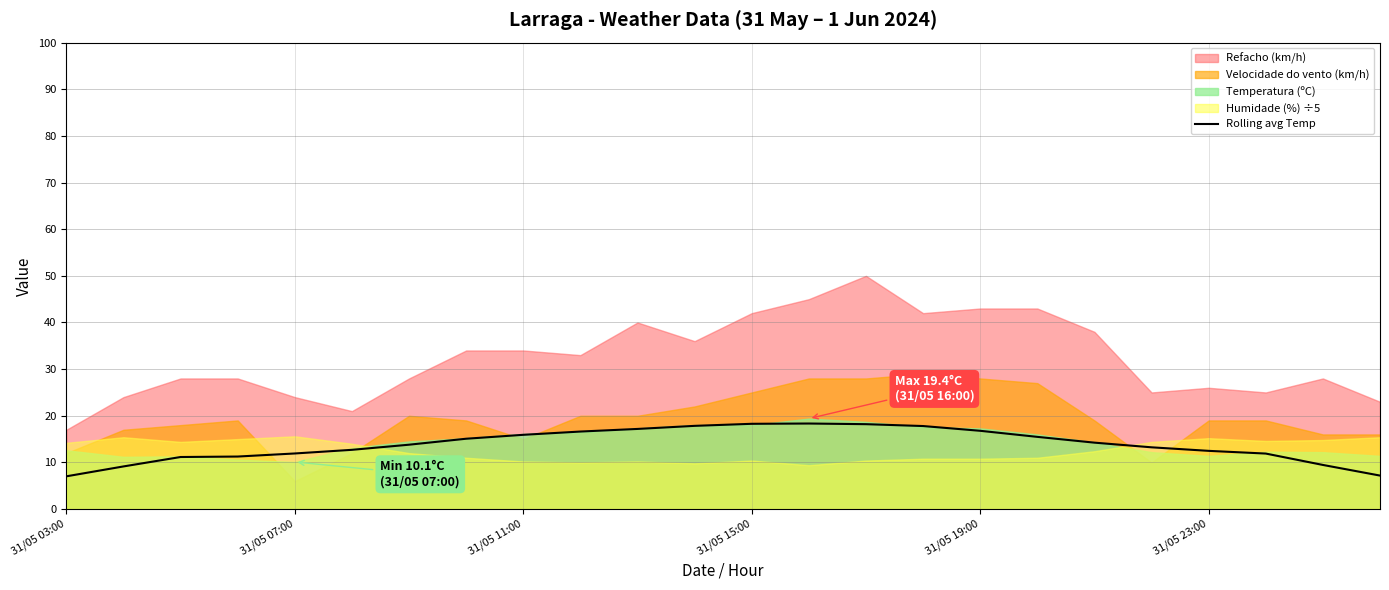

What is the smallest value displayed?

7.0